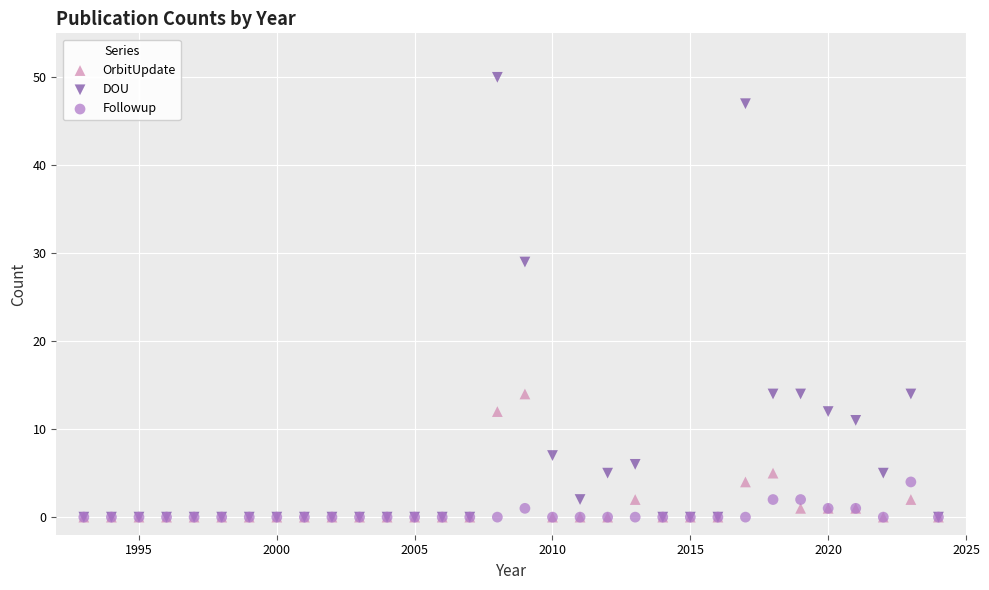

What are all the series names shown in the legend?

OrbitUpdate, DOU, Followup